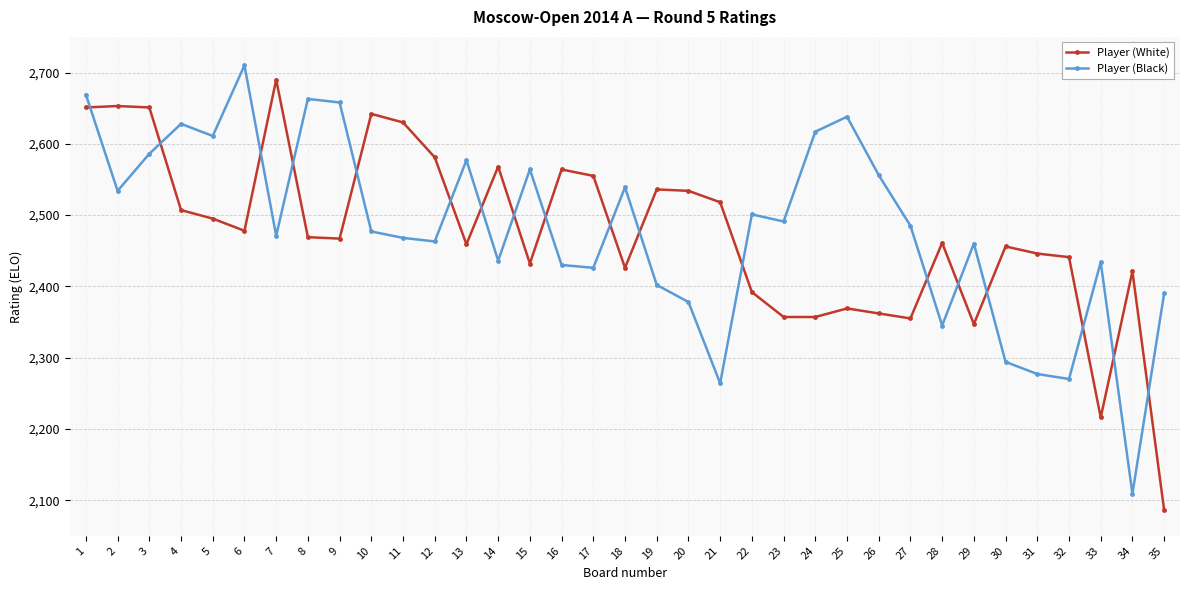

At 3, list the series in order from largest to smallest.

Player (White), Player (Black)